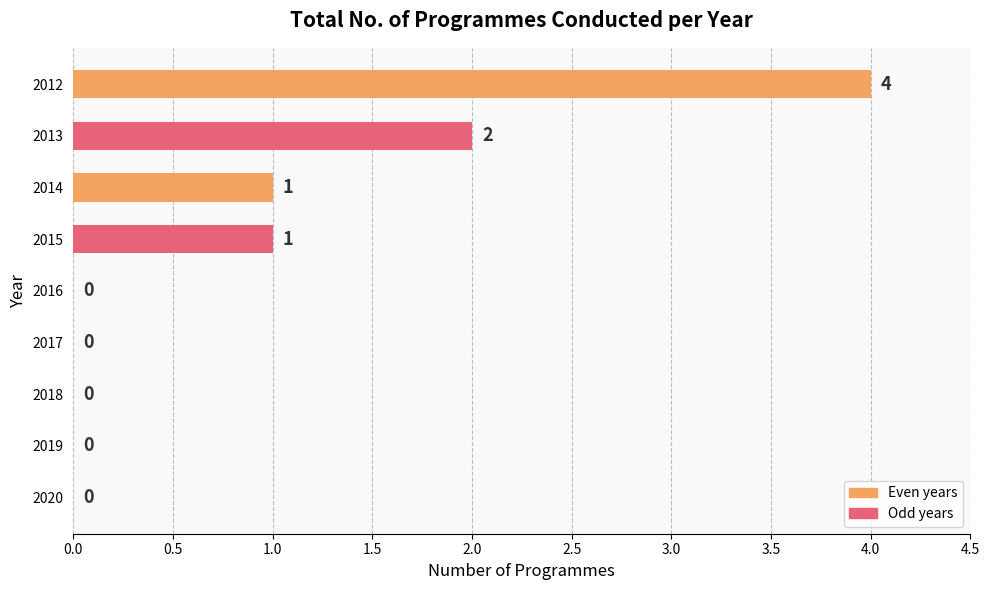

Which has a higher value, 2013 or 2014?

2013